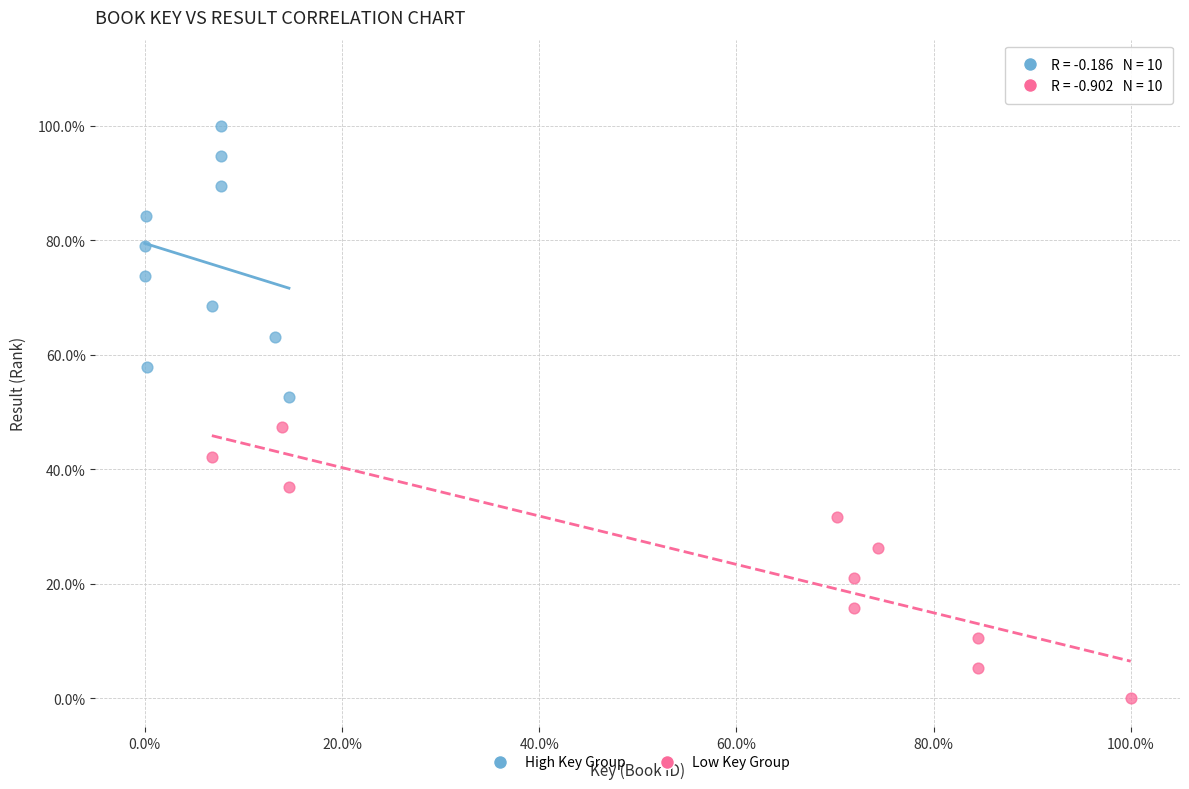

Which series contains the highest Y value?

High Key Group